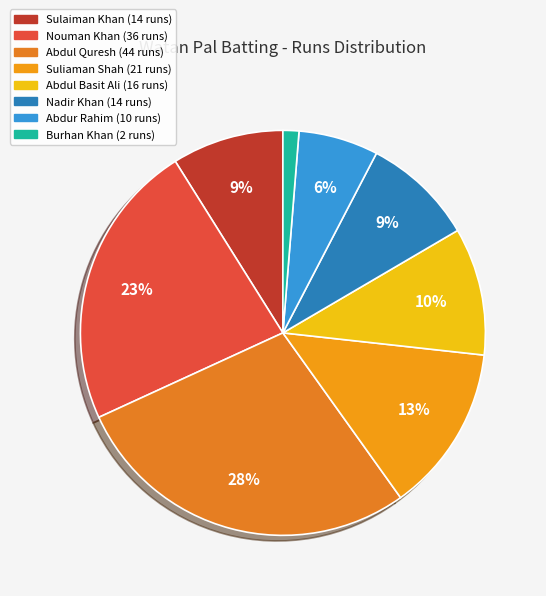

Does any single category account for the majority?

No